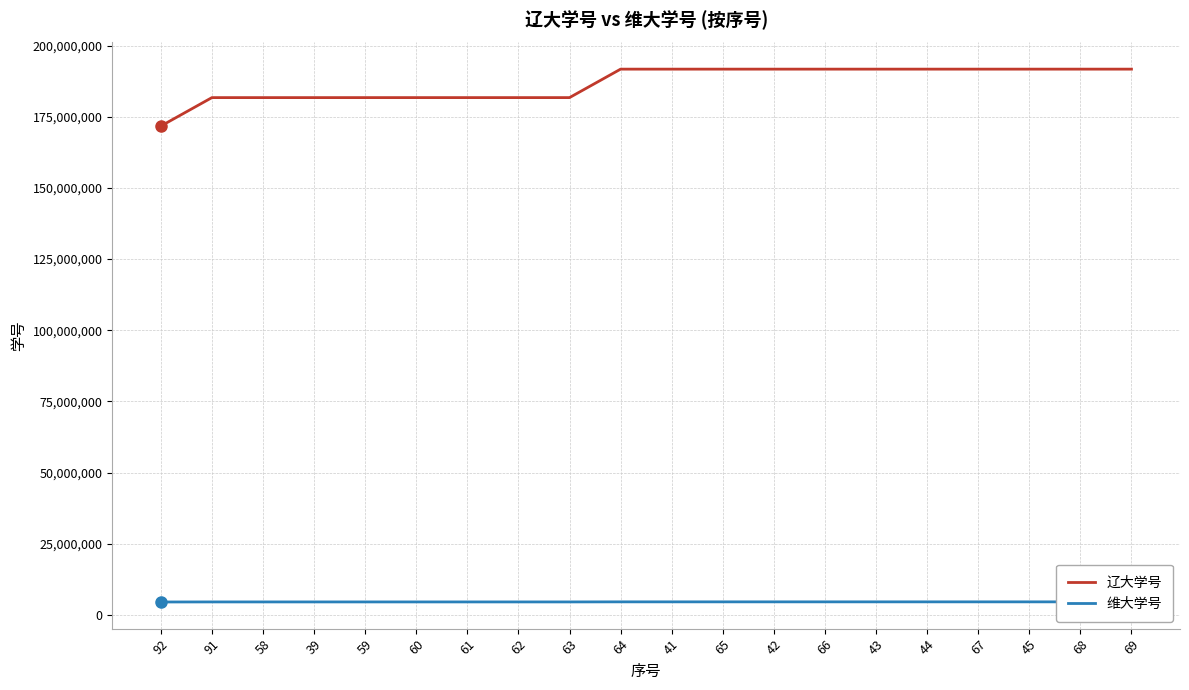

At how many categories does at least one series exceed 5007459?

20